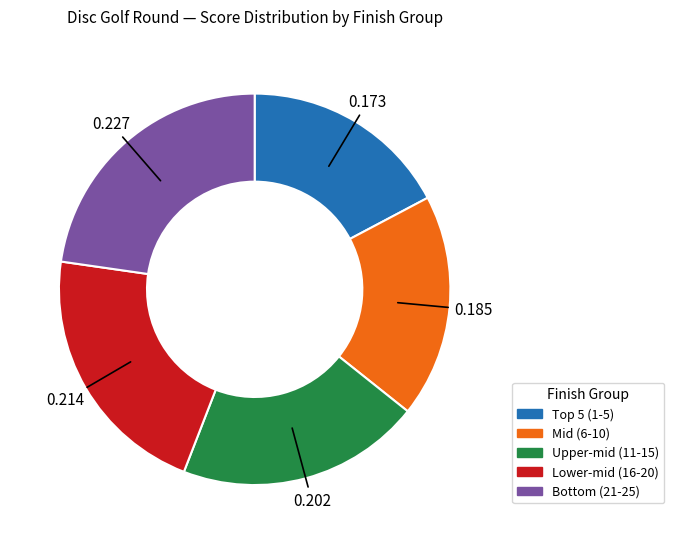

Is there any slice that represents more than half of the pie?

No